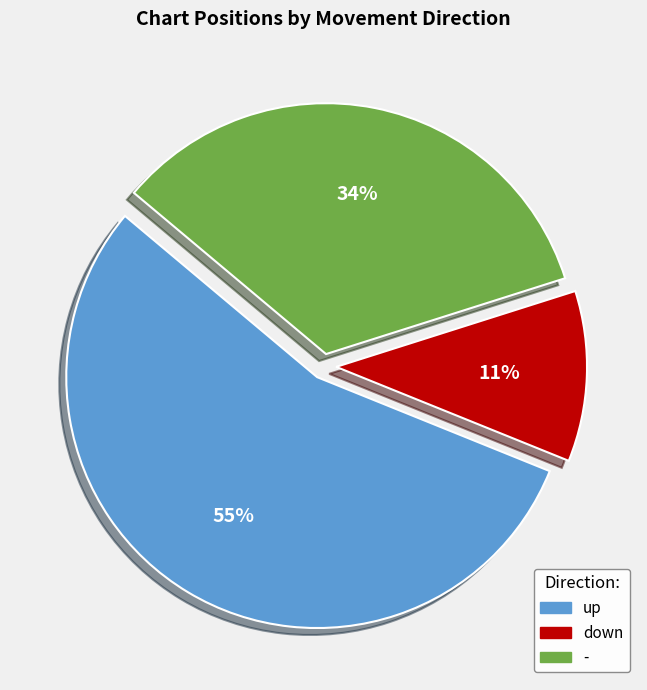

To the nearest percent, what is the difference between the largest and smallest slice percentages?

44%